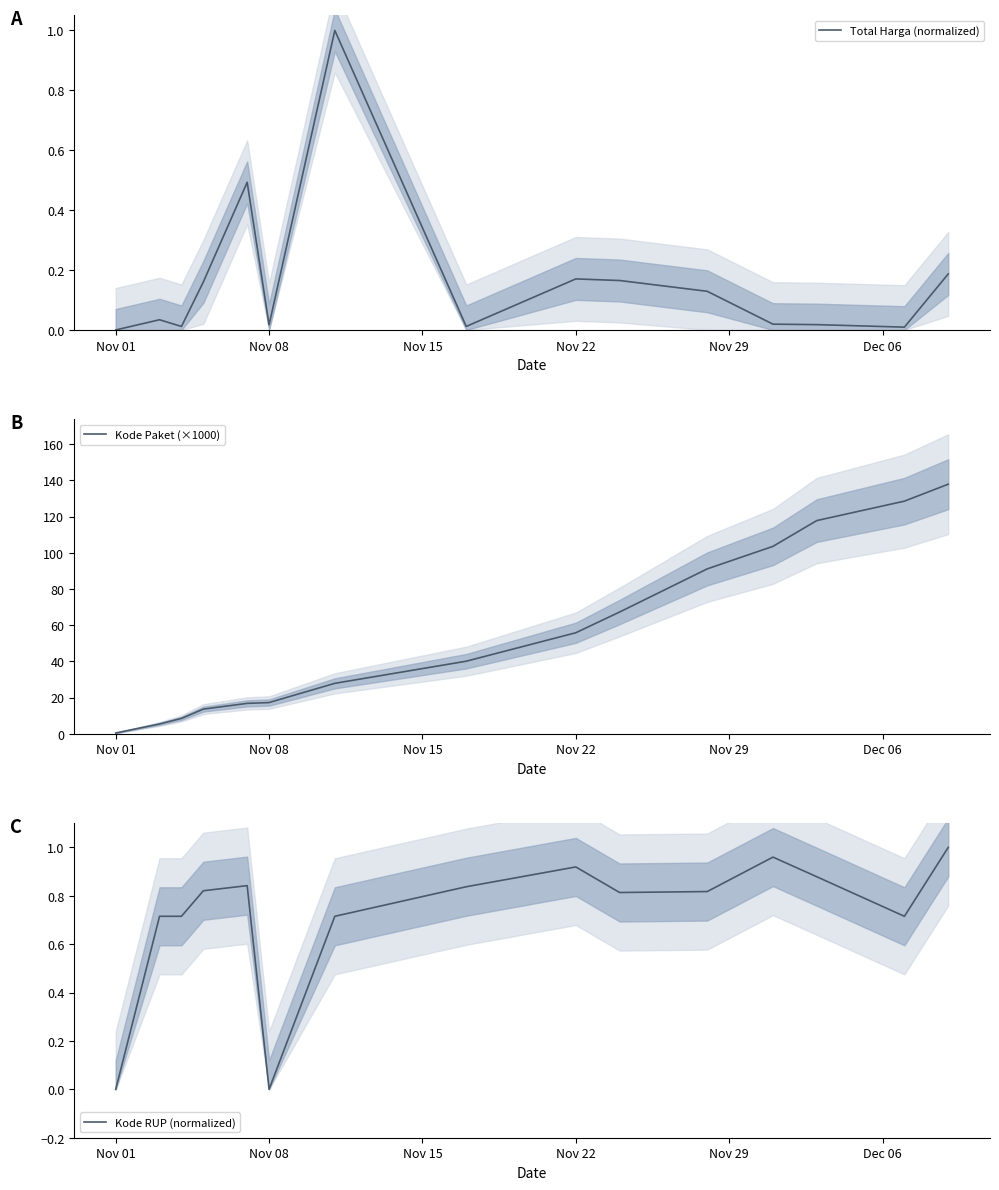

Count the number of categories in the chart.

15